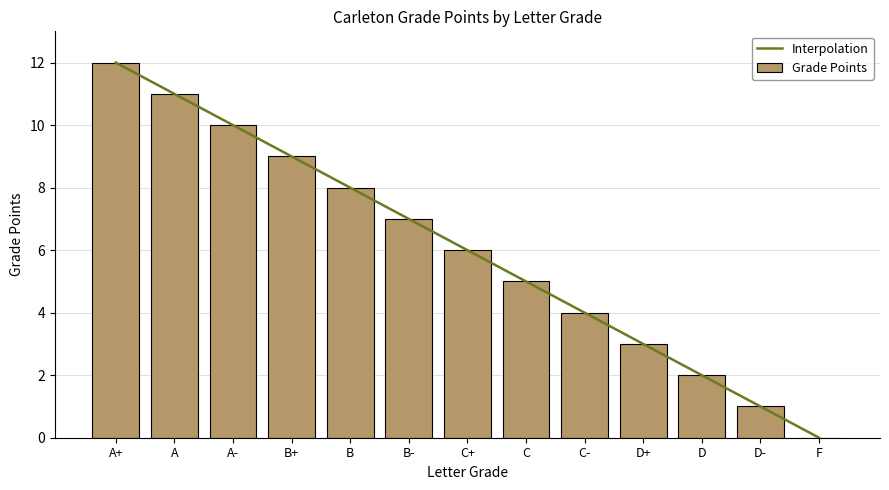

Which has a higher value, C- or B+?

B+